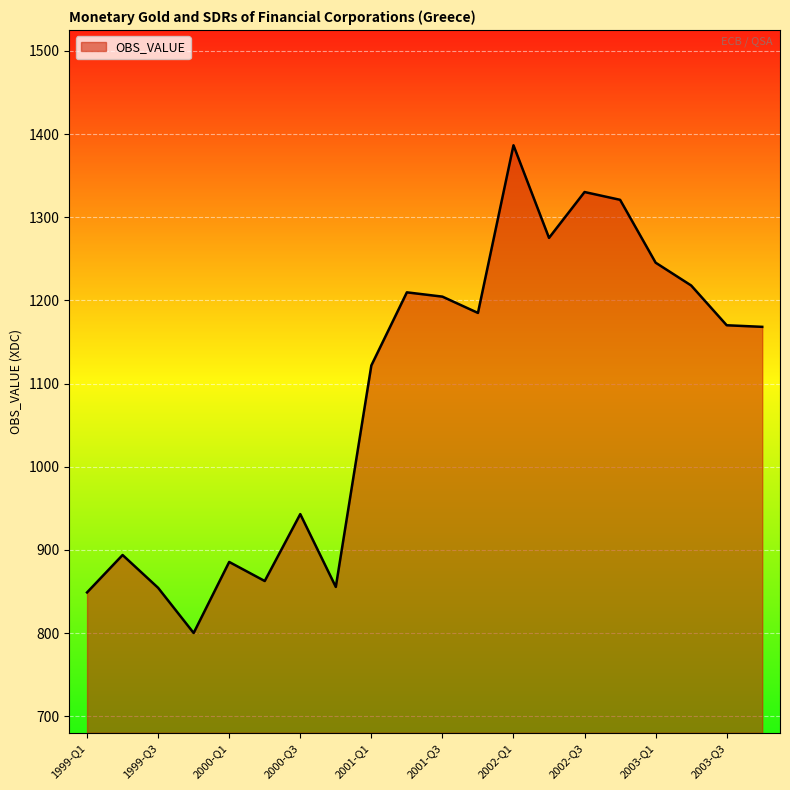

What is the smallest value displayed?

800.2